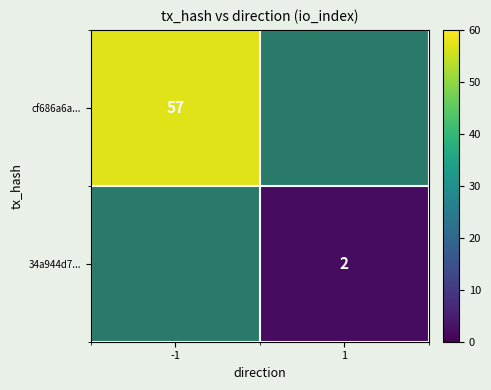

Is it true that cf686a6a... equals 57 at -1?

True